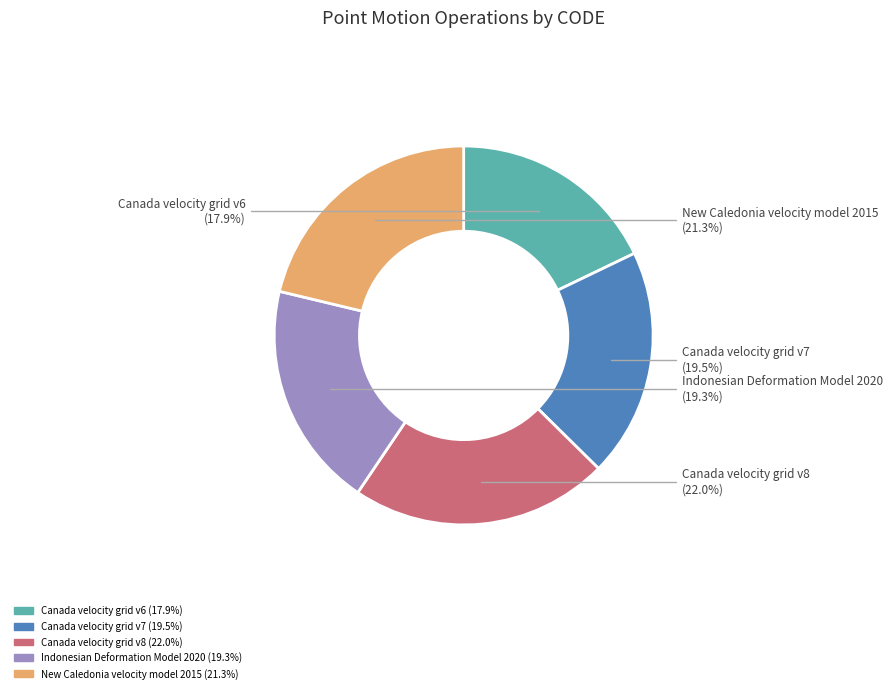

To the nearest percent, what is the difference between the New Caledonia velocity model 2015 and Canada velocity grid v7 slice percentages?

2%